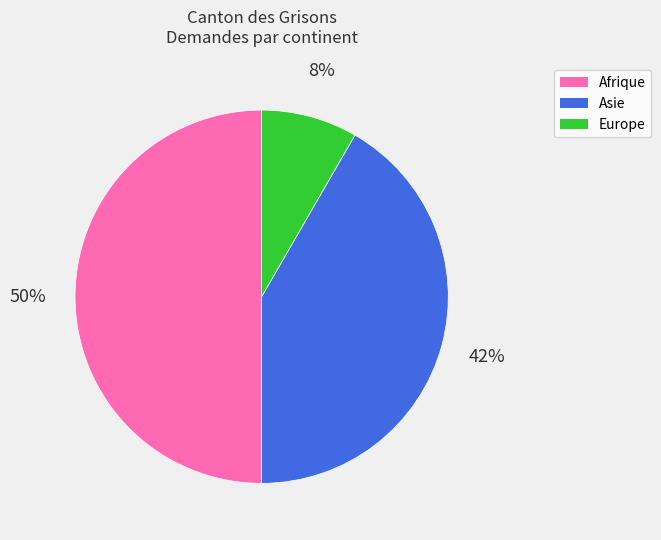

Rank the categories by value from highest to lowest.

Afrique, Asie, Europe